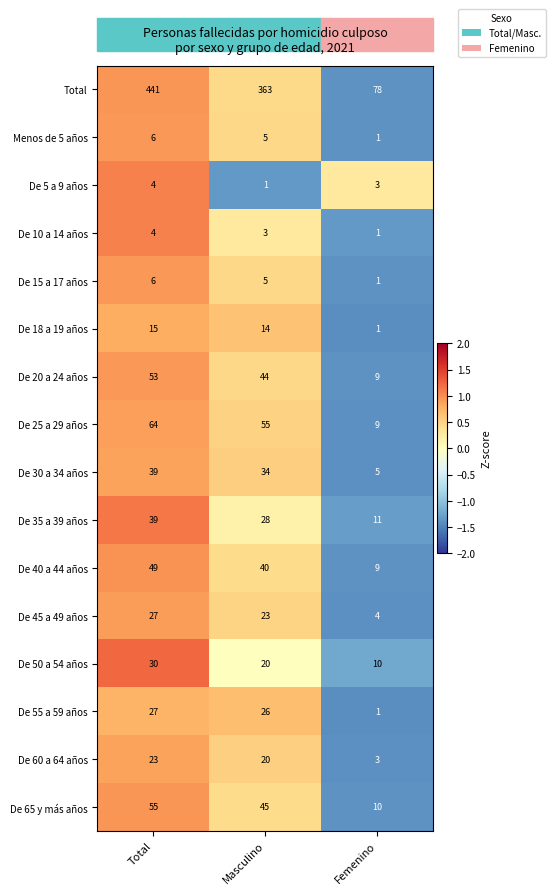

Between Total and Masculino, which series saw the biggest shift?

Total